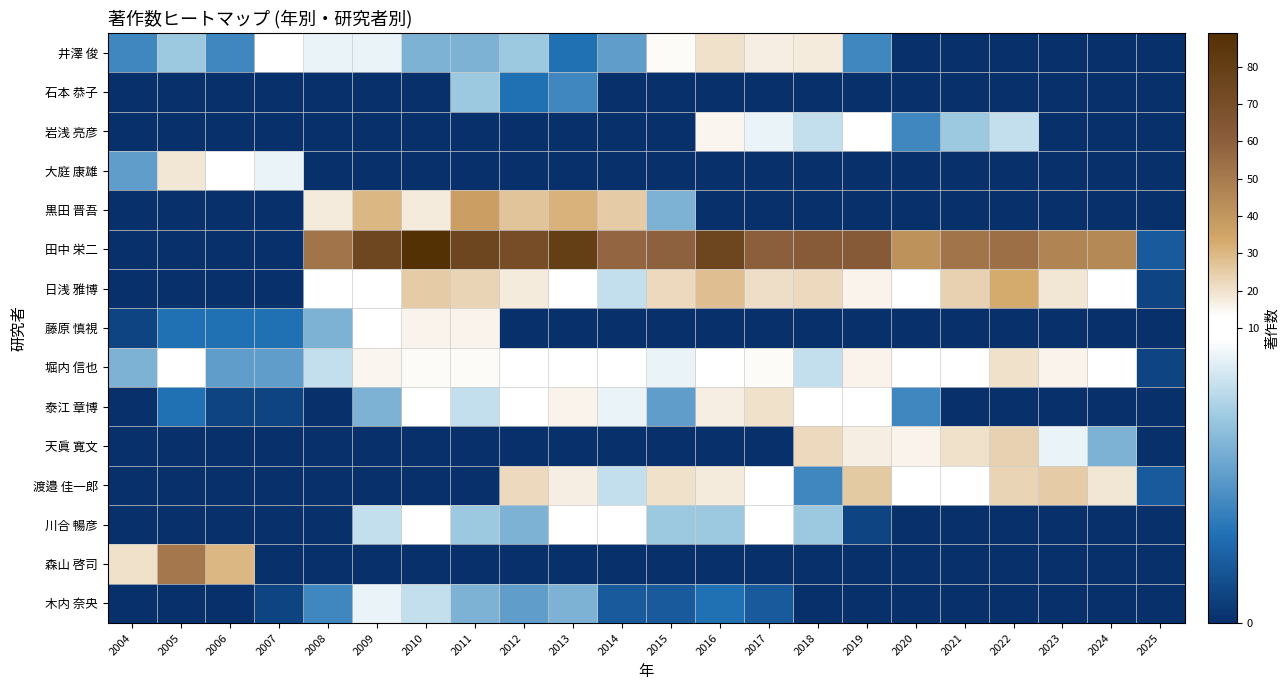

Between 2025 and 2011, which is larger?

2011